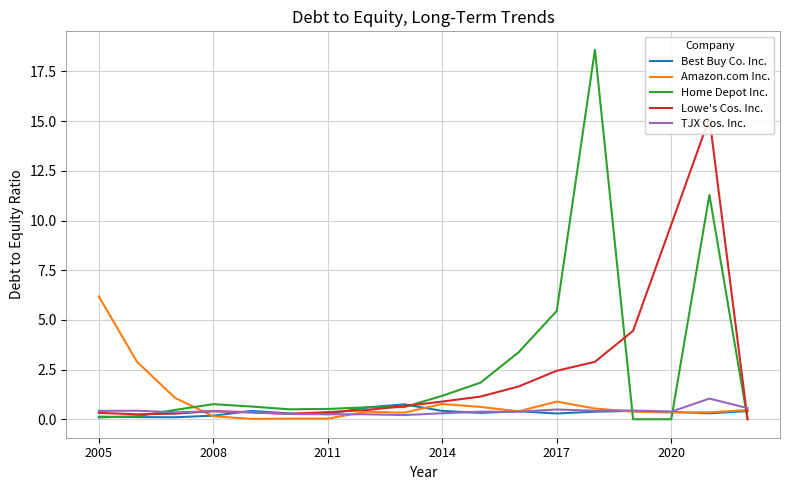

Reading left to right, list all the values displayed in this chart.

Best Buy Co. Inc.: 0.1	0.1	0.1	0.2	0.4	0.3	0.3	0.6	0.8	0.4	0.3	0.4	0.3	0.4	0.4	0.4	0.3	0.4
Amazon.com Inc.: 6.2	2.9	1.1	0.1	0.0	0.0	0.0	0.4	0.3	0.8	0.6	0.4	0.9	0.5	0.4	0.3	0.3	0.5
Home Depot Inc.: 0.1	0.1	0.5	0.8	0.6	0.5	0.5	0.6	0.6	1.2	1.8	3.4	5.5	18.6	0.0	0.0	11.3	0.0
Lowe's Cos. Inc.: 0.3	0.2	0.3	0.4	0.3	0.3	0.4	0.5	0.7	0.9	1.1	1.6	2.4	2.9	4.5	9.8	15.2	0.0
TJX Cos. Inc.: 0.4	0.4	0.3	0.4	0.4	0.3	0.2	0.2	0.2	0.3	0.4	0.4	0.5	0.4	0.4	0.4	1.0	0.6